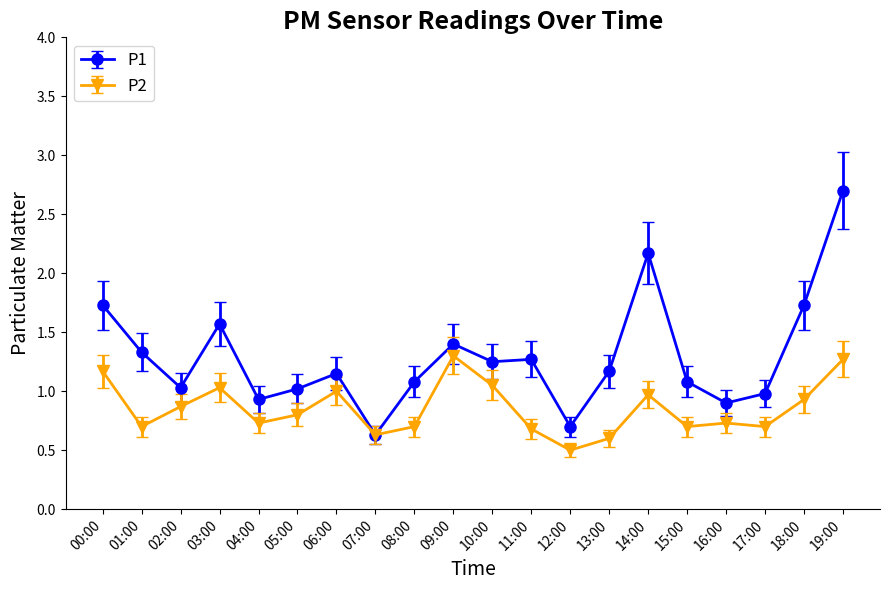

At 12:00, list the series in order from smallest to largest.

P2, P1